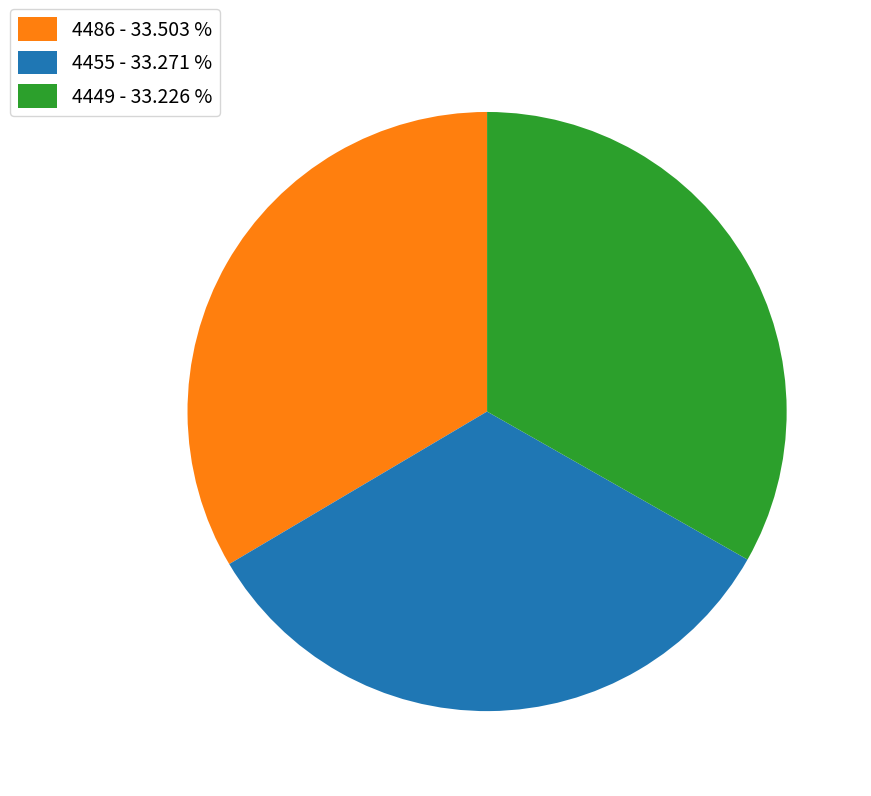

True or false: 4449 accounts for 33% of the total.

True